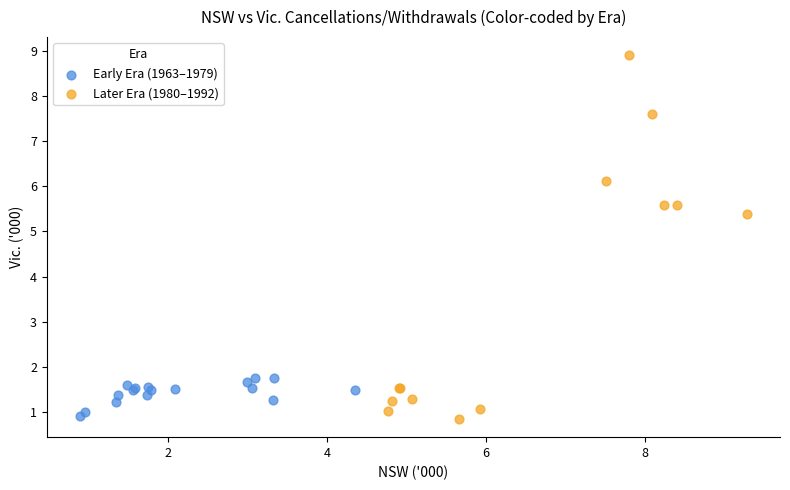

Which series has the largest Y range (max minus min)?

Later Era (1980–1992)